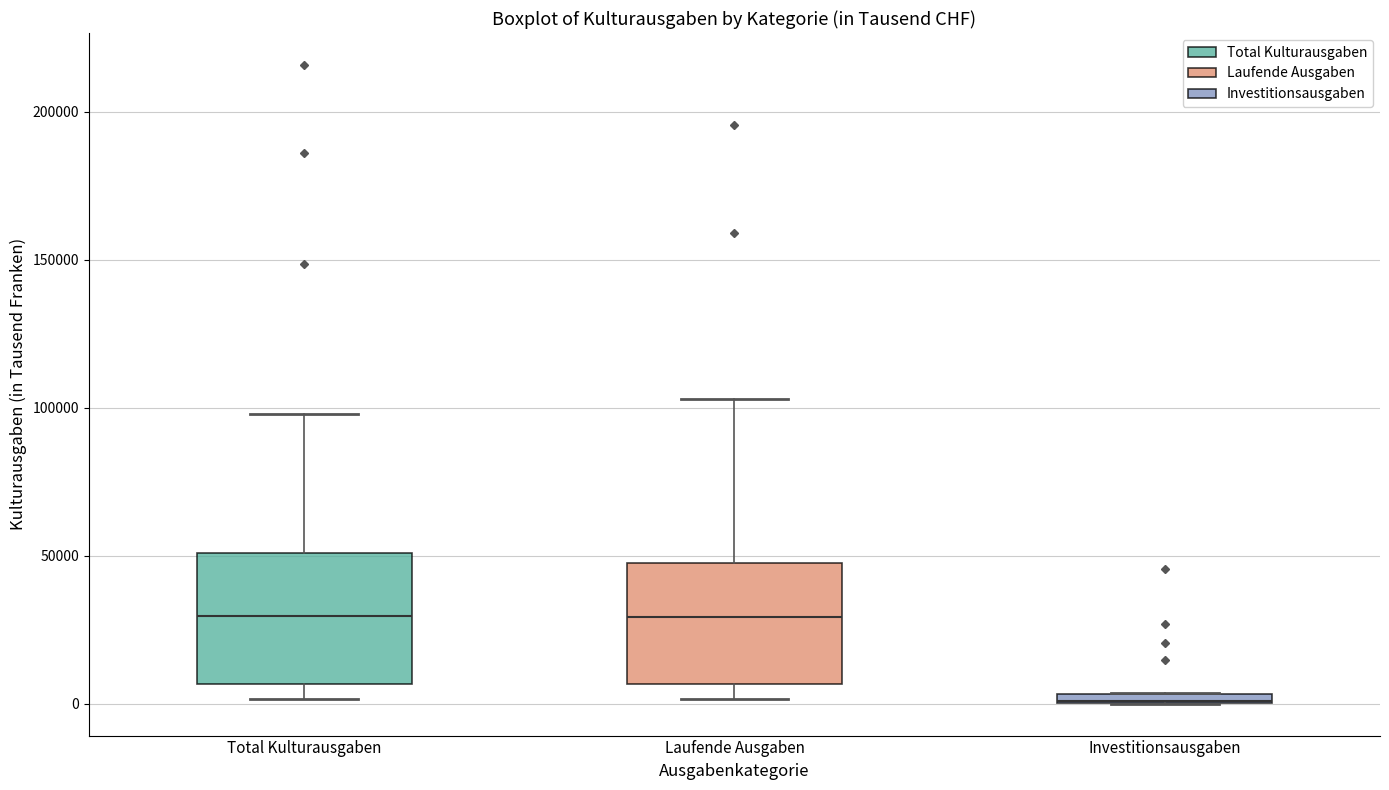

Where does the lower whisker of the box for Total Kulturausgaben end on the y-axis? The values are not printed on the chart, so give them approximately, as read against the axis.

0